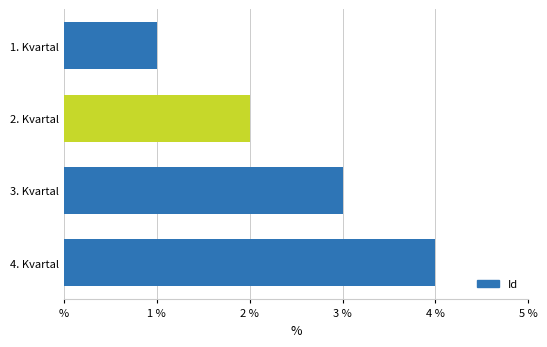

List the labels in order of value, smallest first.

1. Kvartal, 2. Kvartal, 3. Kvartal, 4. Kvartal